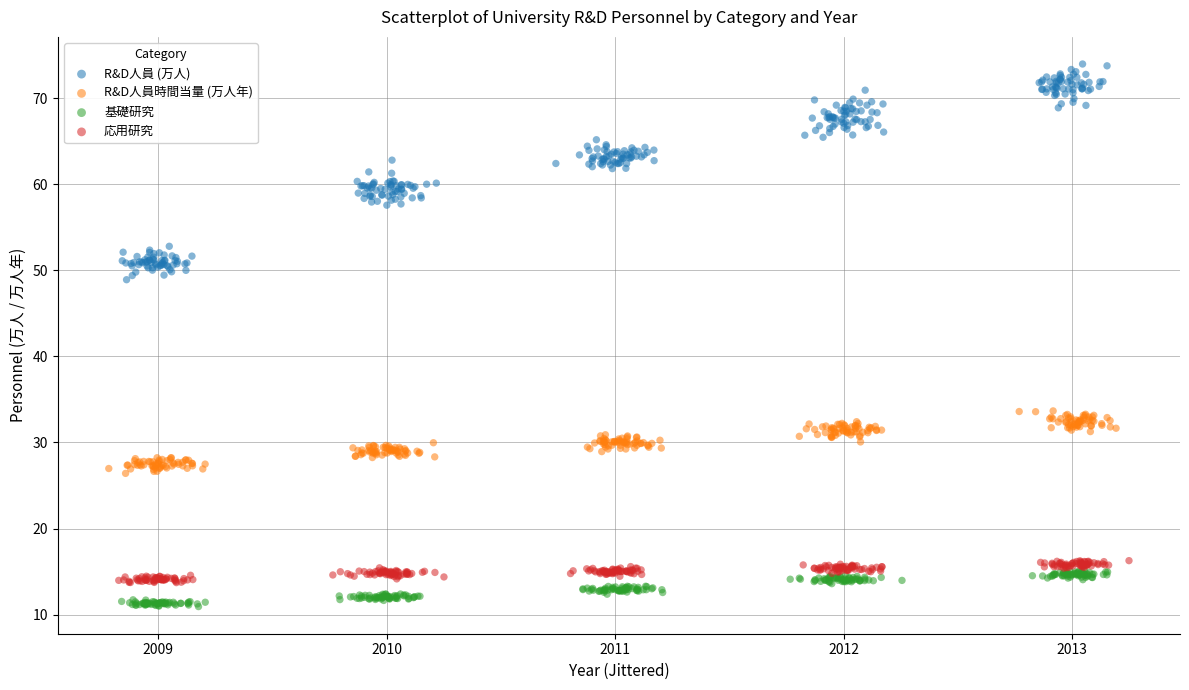

Which series reaches the minimum Y coordinate?

基礎研究